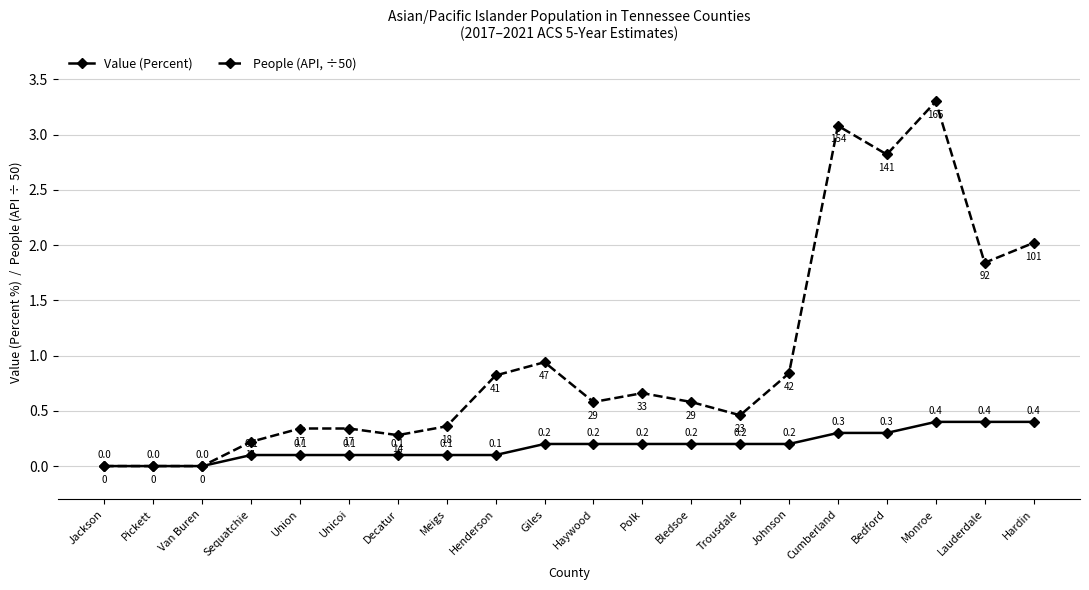

At which category is the sum across all series the highest?

Monroe